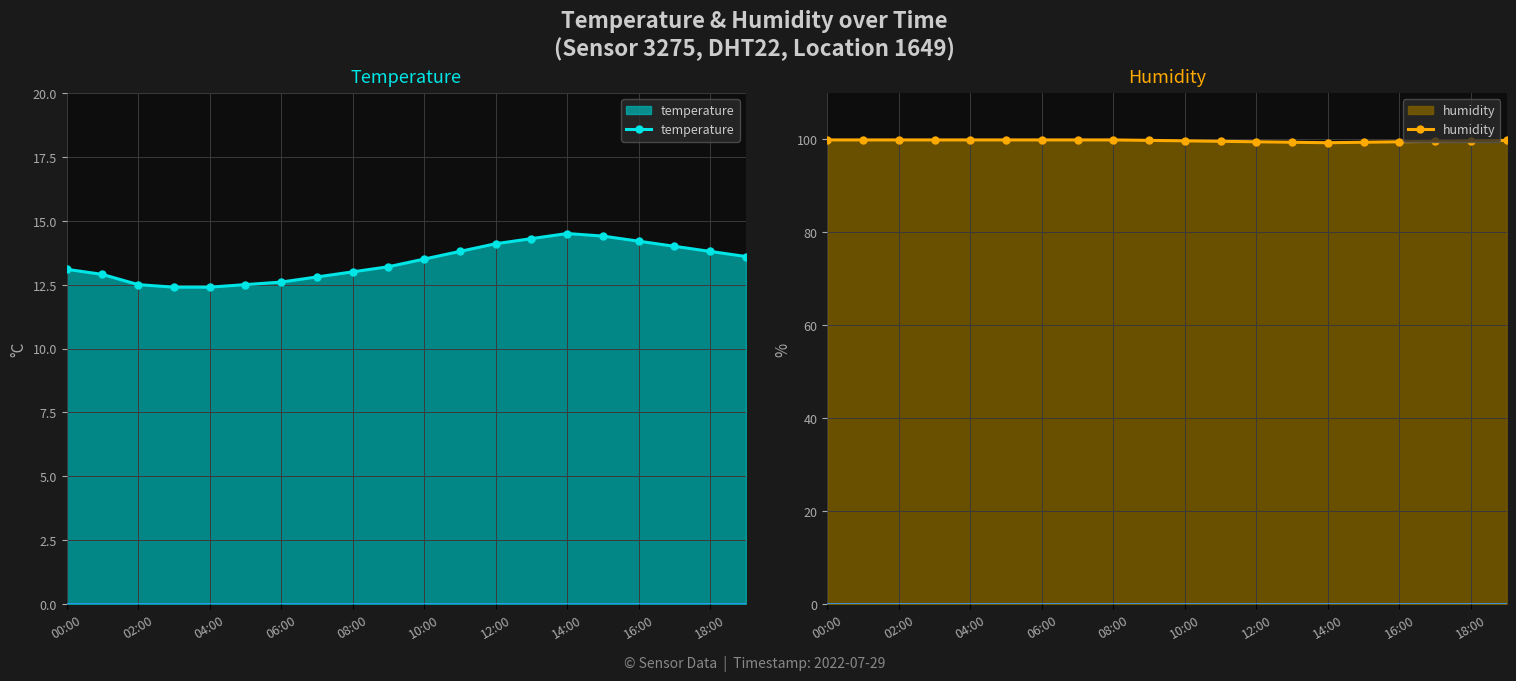

The temperature series shows 12.5 at 02:00. True or false?

True